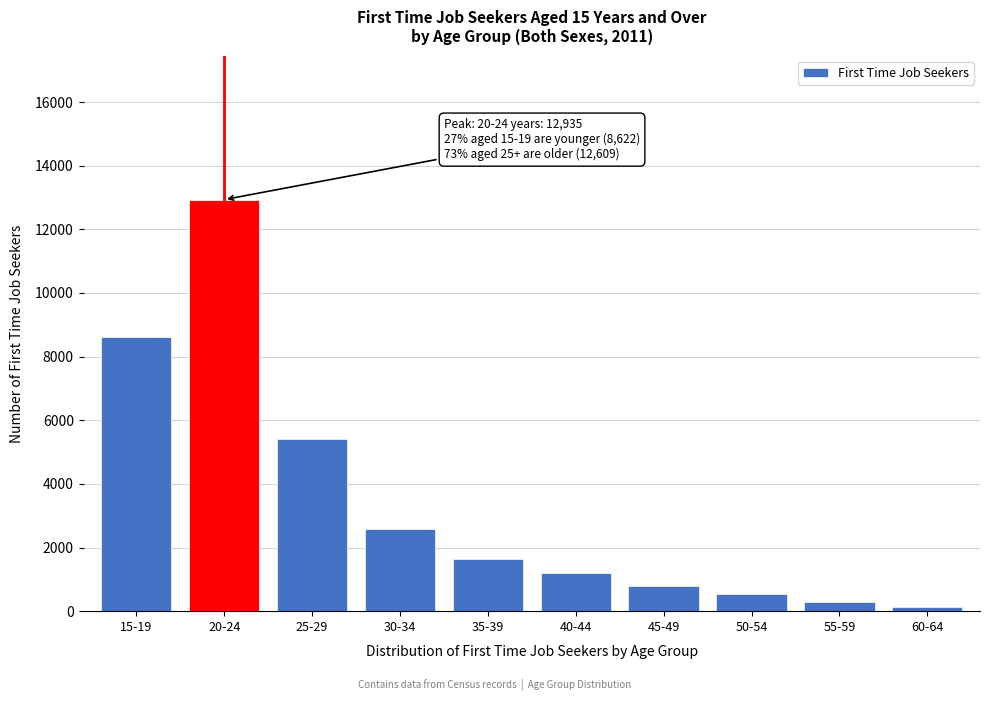

Reading left to right, transcribe all the data shown in this chart.

8622	12935	5409	2585	1653	1199	803	549	279	132